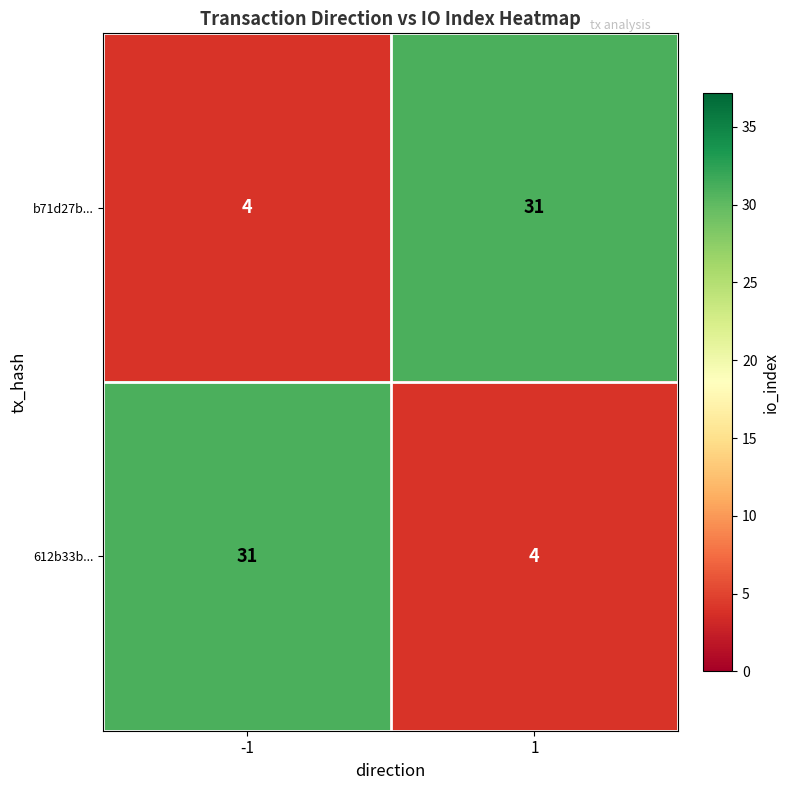

At -1, list the series in order from largest to smallest.

612b33b..., b71d27b...